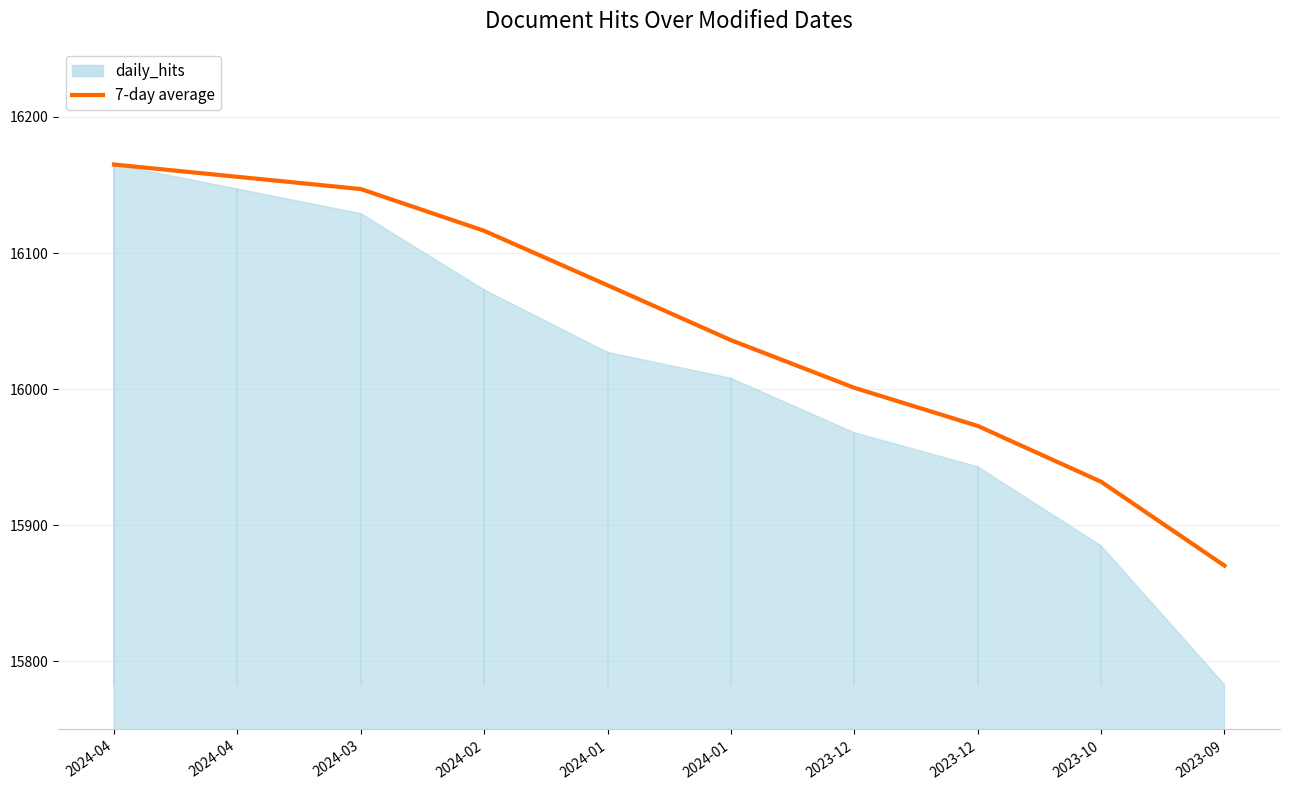

List the labels in order of value, largest first.

2024-04, 2024-04, 2024-03, 2024-02, 2024-01, 2024-01, 2023-12, 2023-12, 2023-10, 2023-09